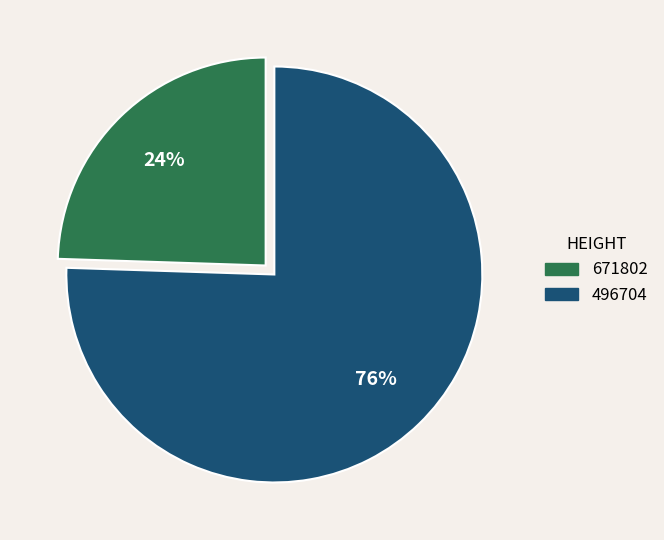

Rank the categories by value from lowest to highest.

671802, 496704